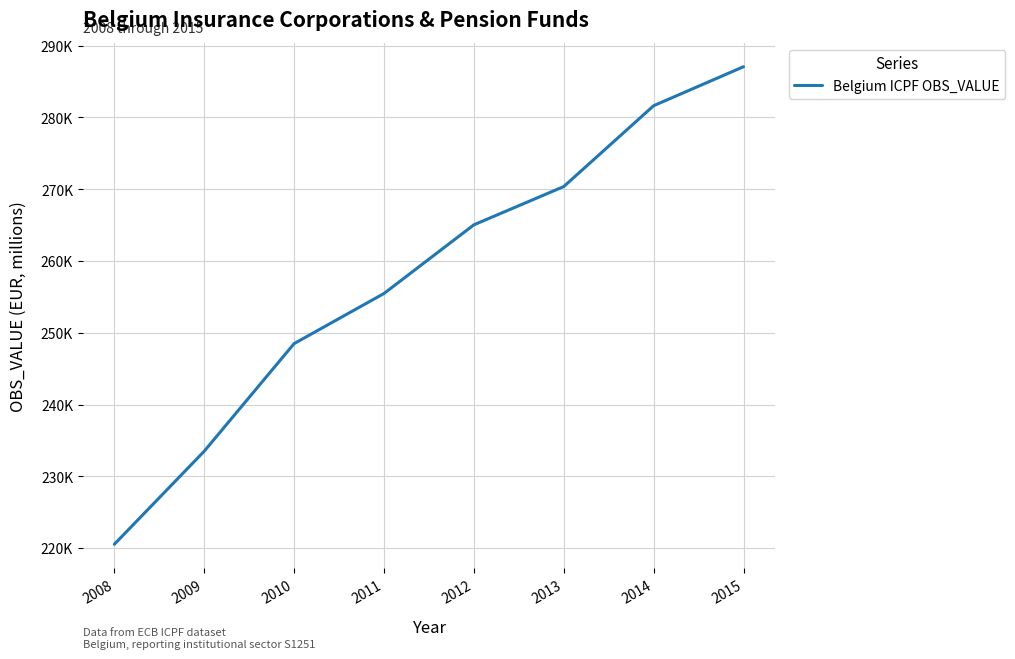

What is the approximate value at 2008?

220538.3